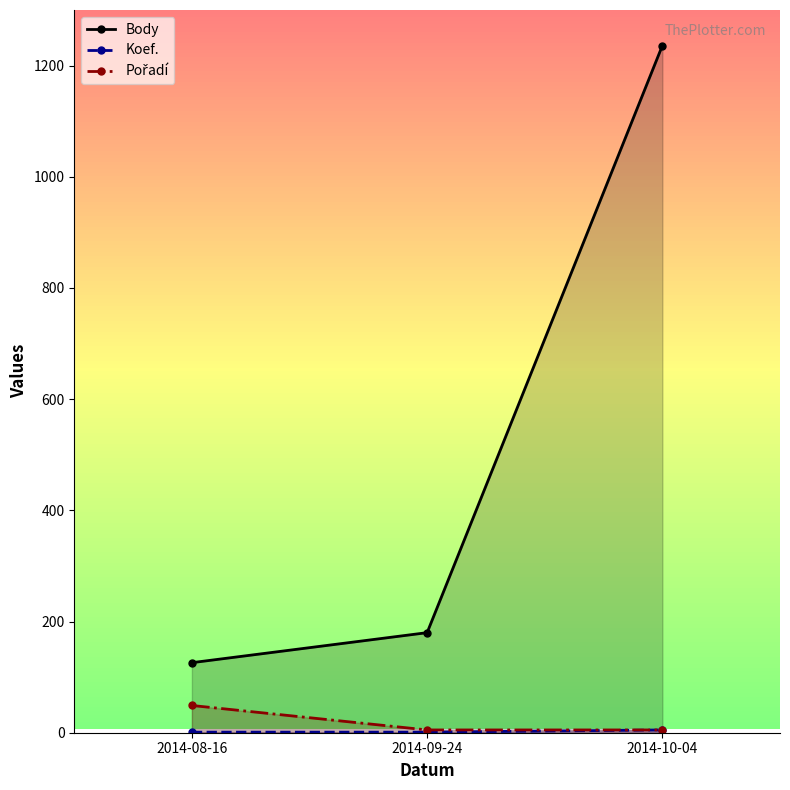

The Body series shows 306 at 2014-10-04. True or false?

False